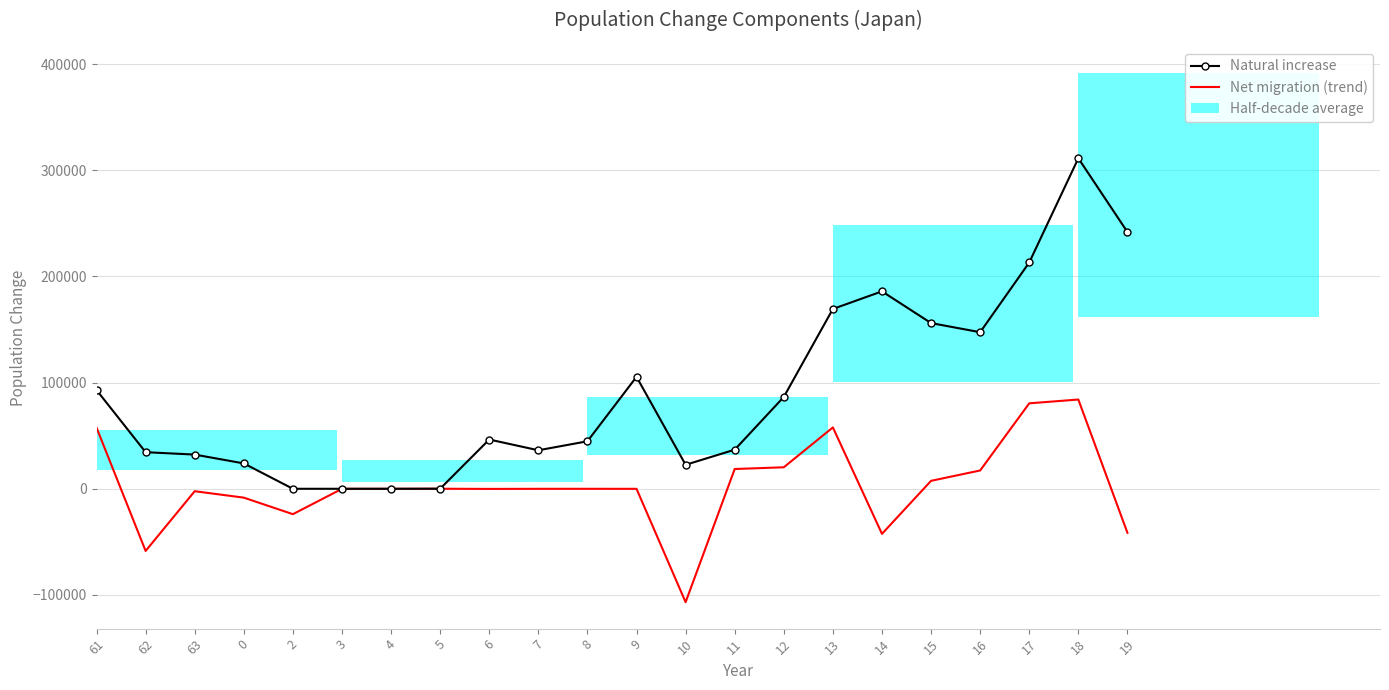

What is the label of the 7th bar from the right?

13